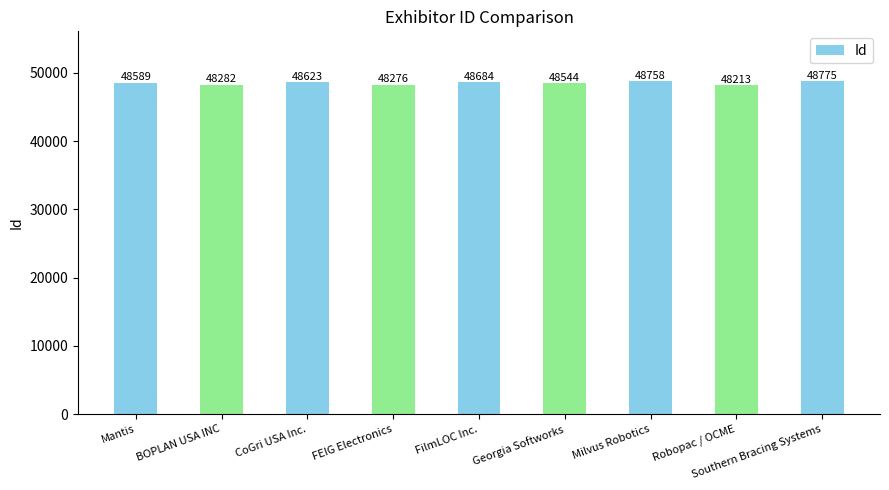

How many values are below 48589?

4